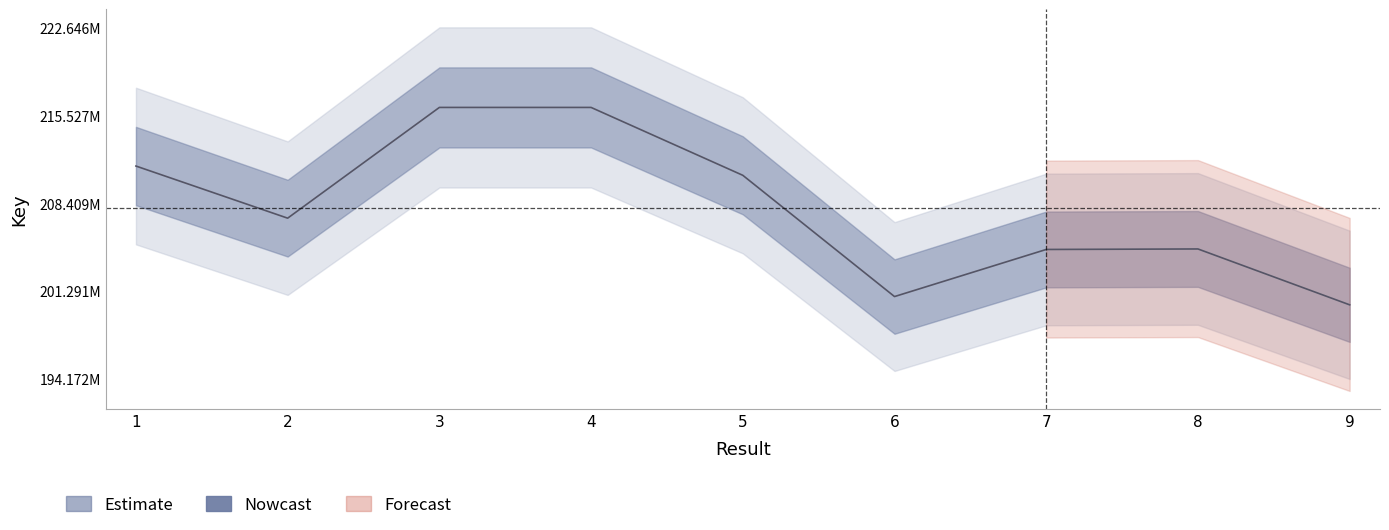

What is the value of the 3rd point from the left?

216160807